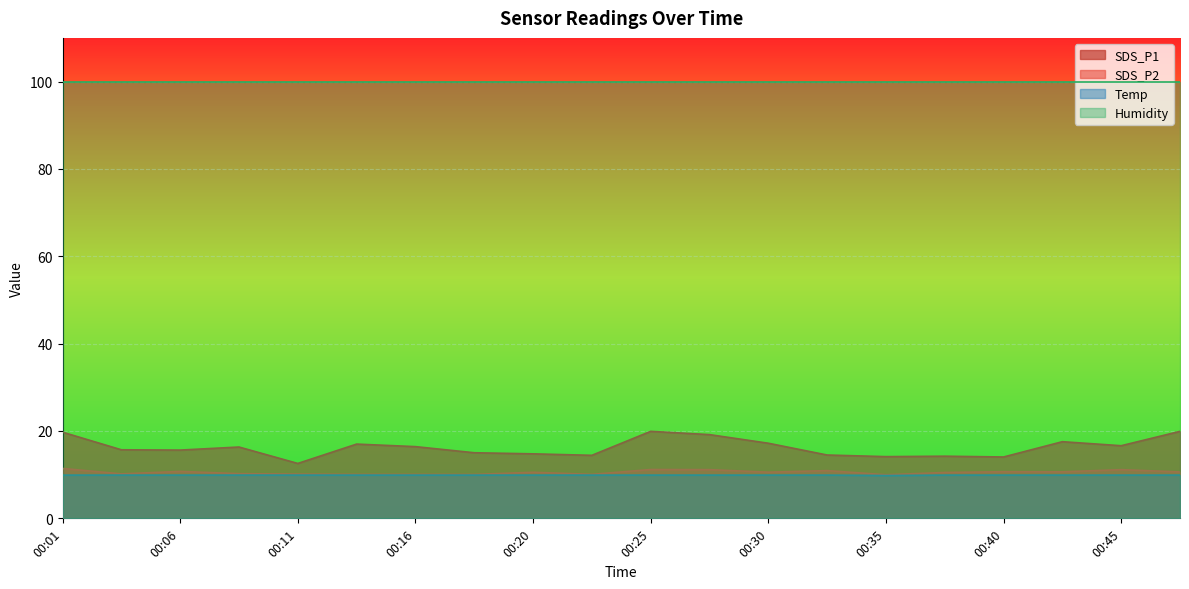

Which category has the highest value in the Temp series?

00:01